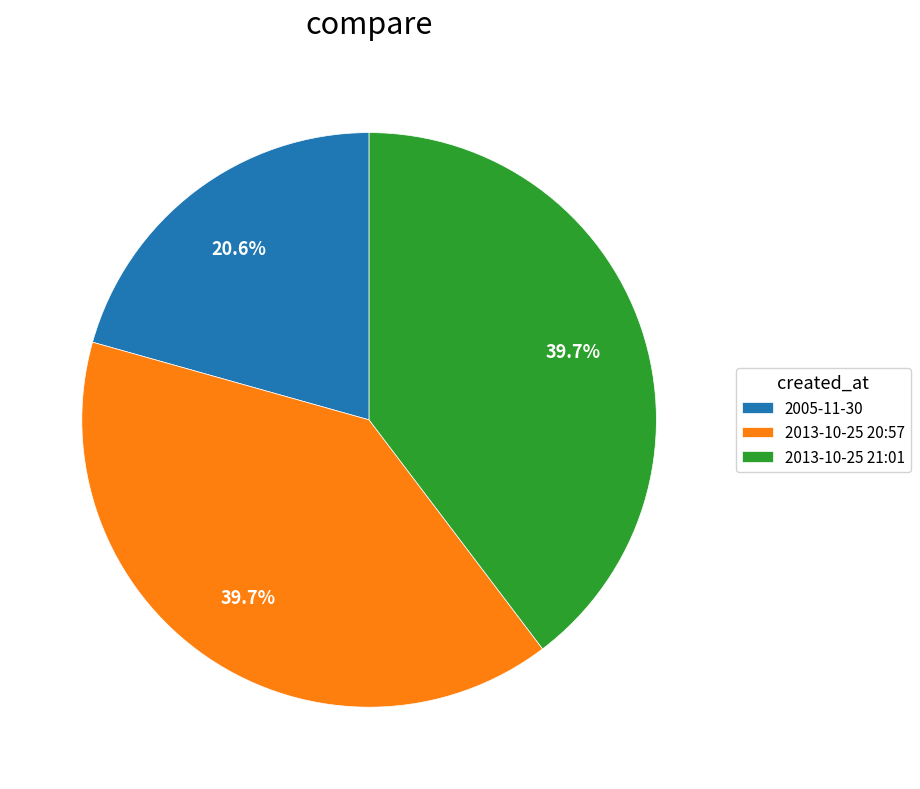

To the nearest percent, what percentage of the pie is 2013-10-25 21:01?

40%